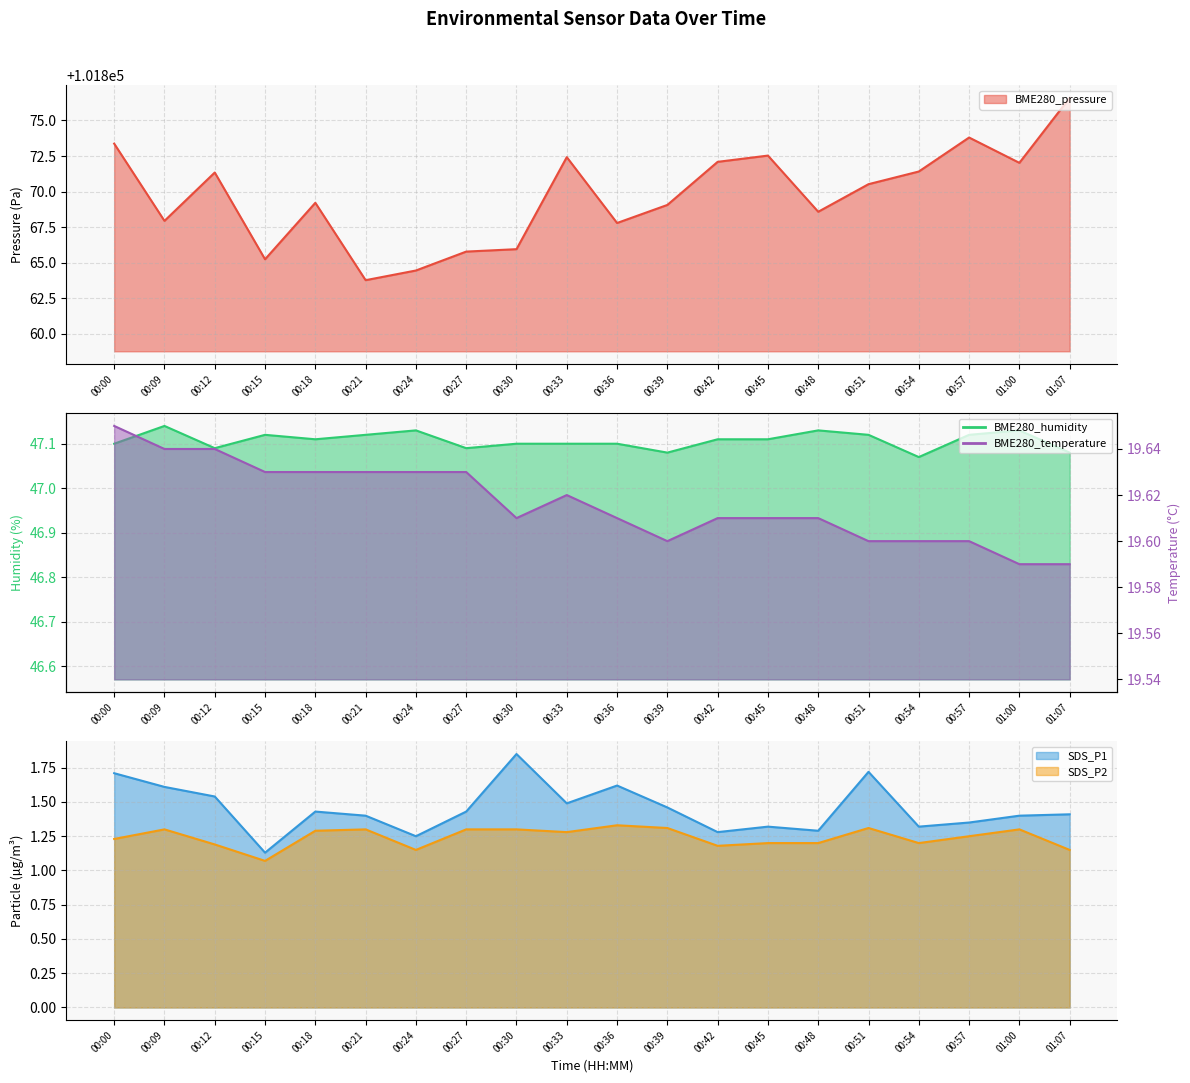

Count the BME280_humidity values in the range 47 to 48.

20